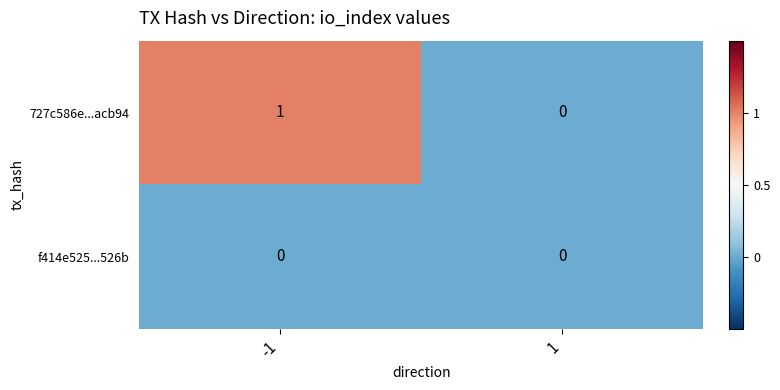

Which series has the widest spread of values?

727c586e...acb94